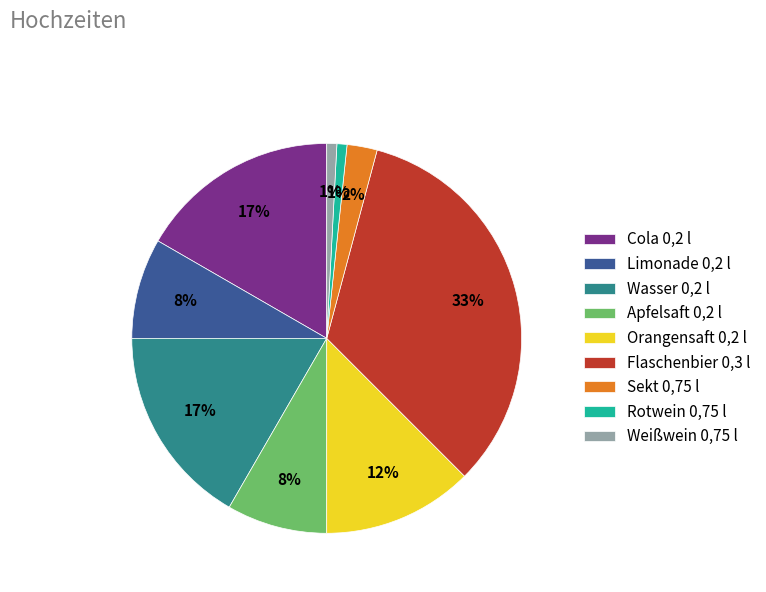

To the nearest percent, what is the difference between the largest and smallest slice percentages?

32%